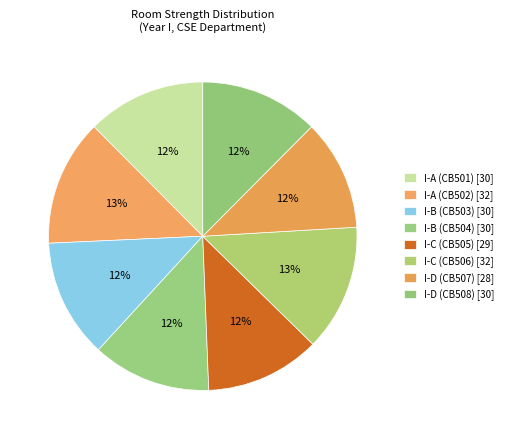

The I-C (CB505) slice represents 12% of the pie. True or false?

True